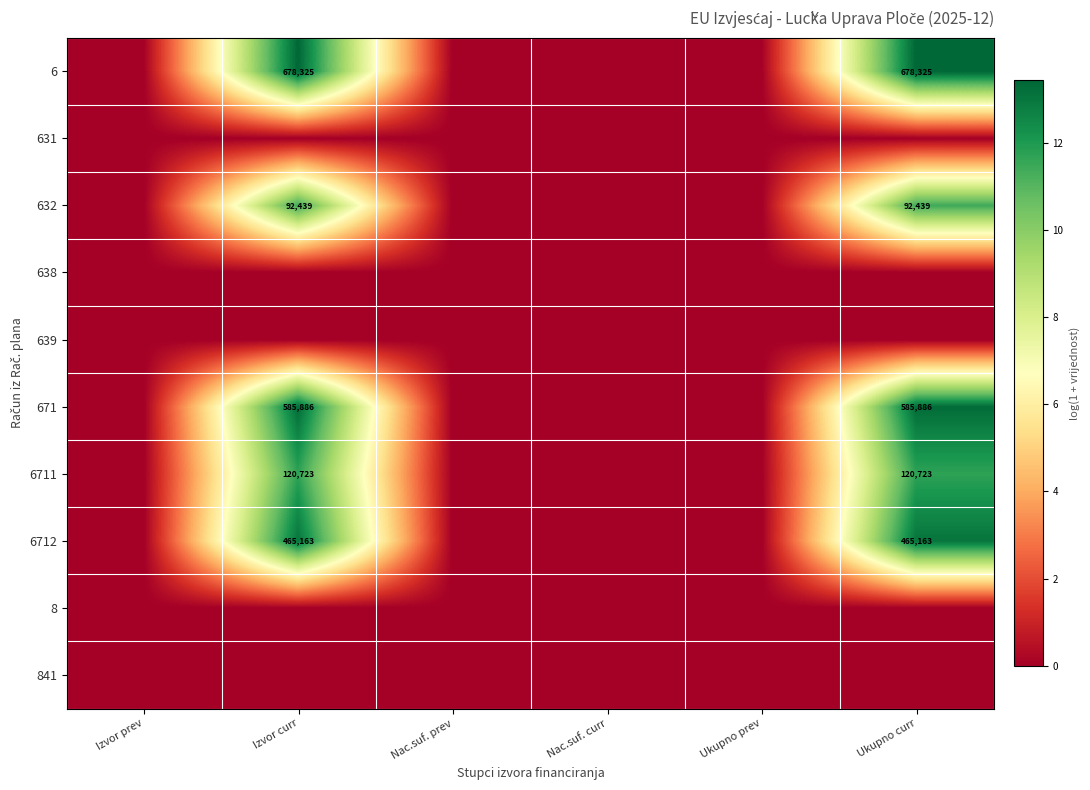

Is the value of 632 at Izvor curr greater than the value of 6 at Izvor curr?

No